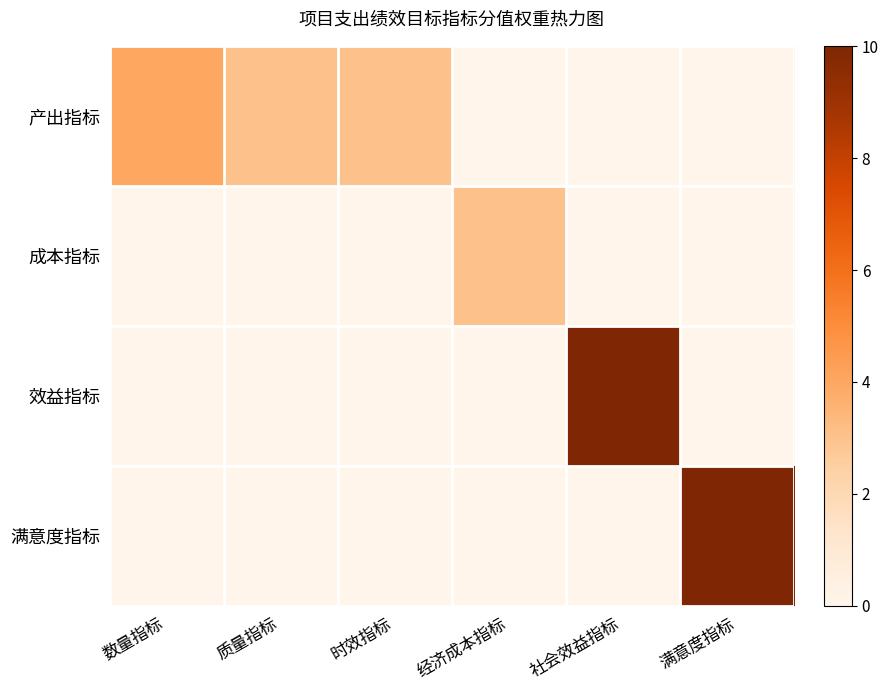

What is the spread (max minus min) of values at 满意度指标?

10